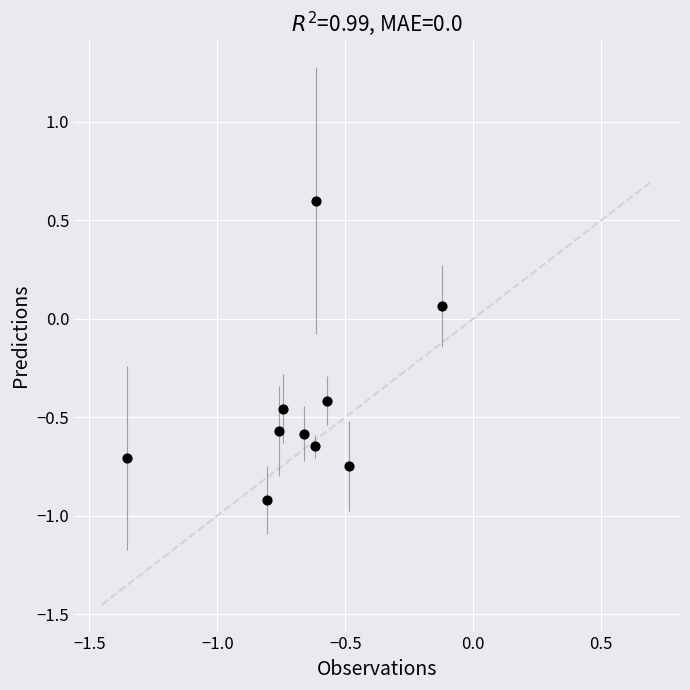

What is the average Y value?

-0.4